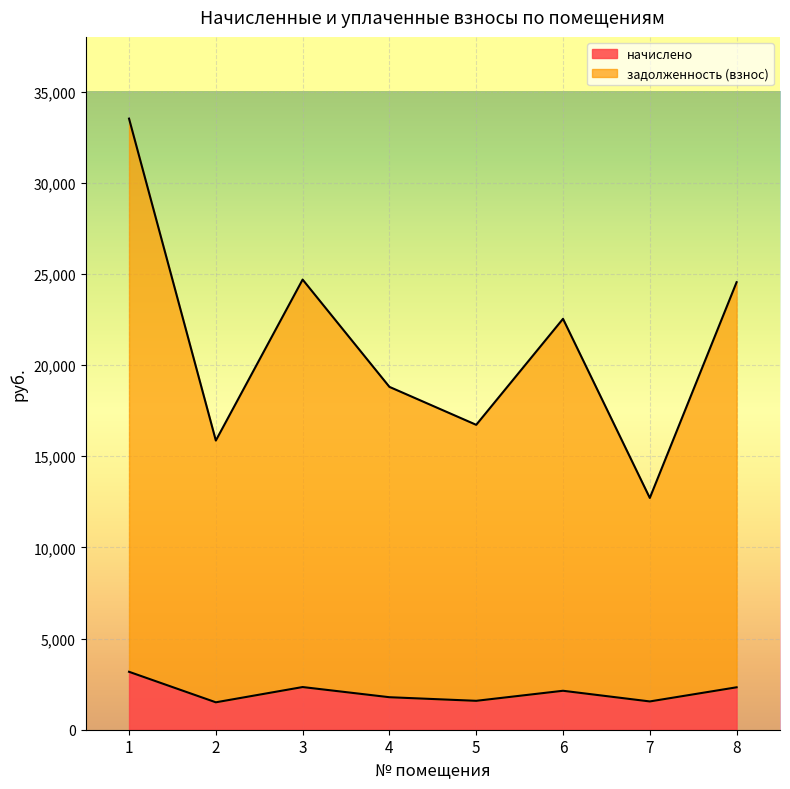

Between 4 and 2, which is larger?

4